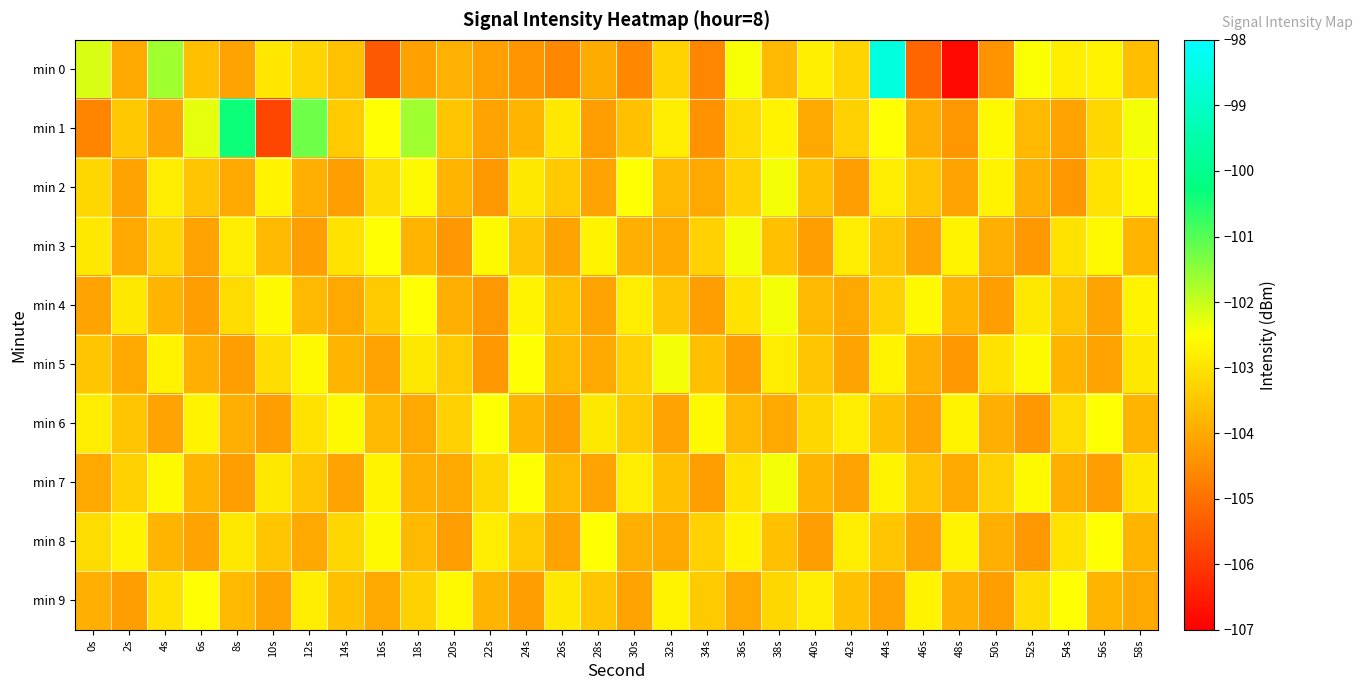

At 44s, list the series in order from largest to smallest.

min 0, min 1, min 5, min 7, min 2, min 4, min 3, min 8, min 6, min 9